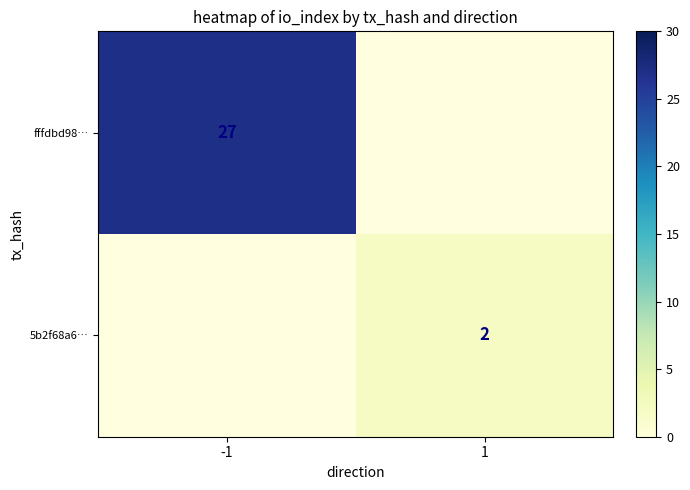

The value of 5b2f68a6… at 1 is 0.4. True or false?

False